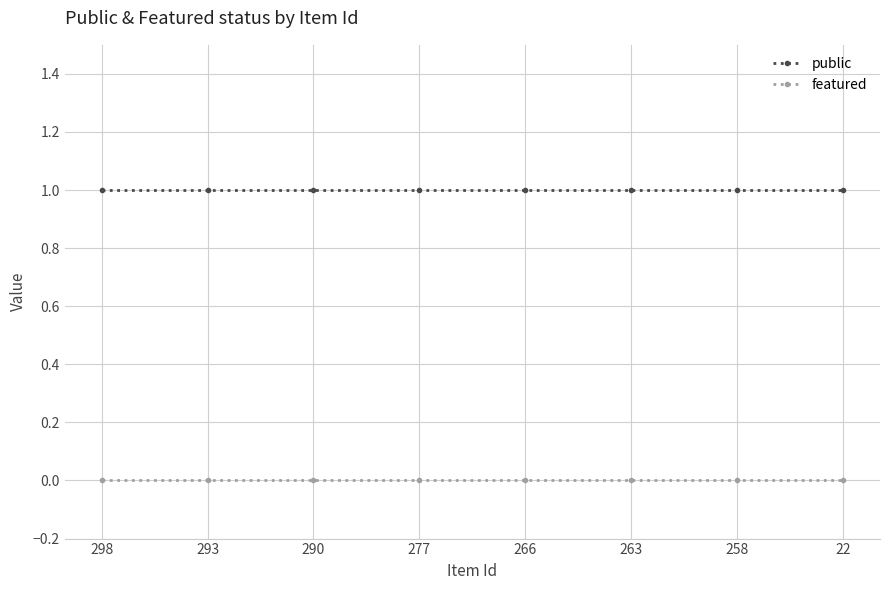

Reading left to right, extract all data points from this chart.

public: 298=1	293=1	290=1	277=1	266=1	263=1	258=1	22=1
featured: 298=0	293=0	290=0	277=0	266=0	263=0	258=0	22=0